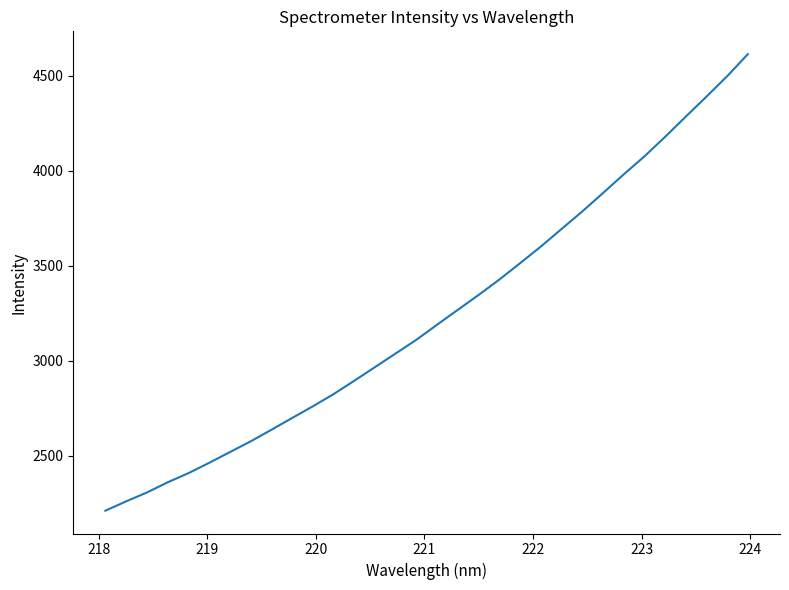

What is the maximum value shown in the chart?

4613.5